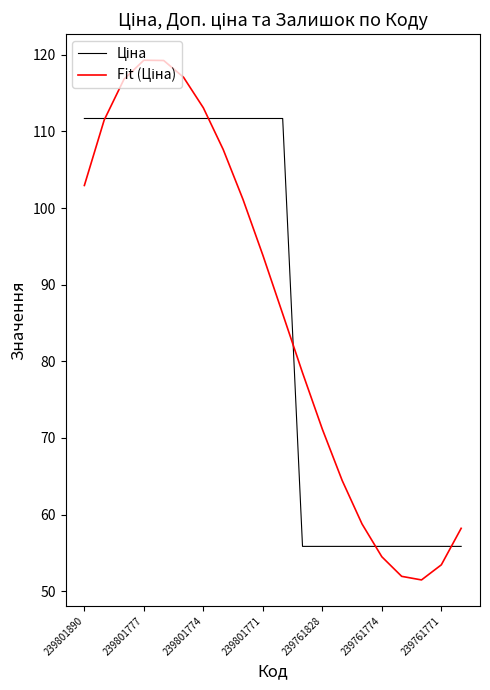

What is the minimum value shown in the chart?

51.5